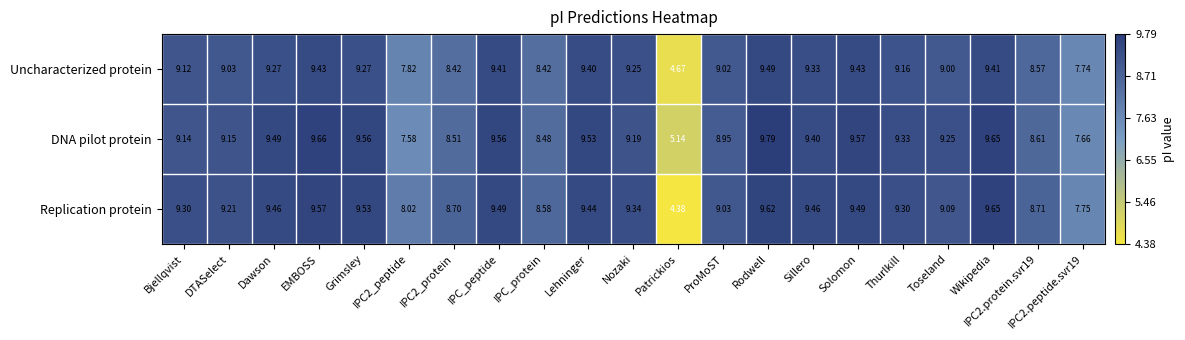

Count the number of categories in the chart.

21